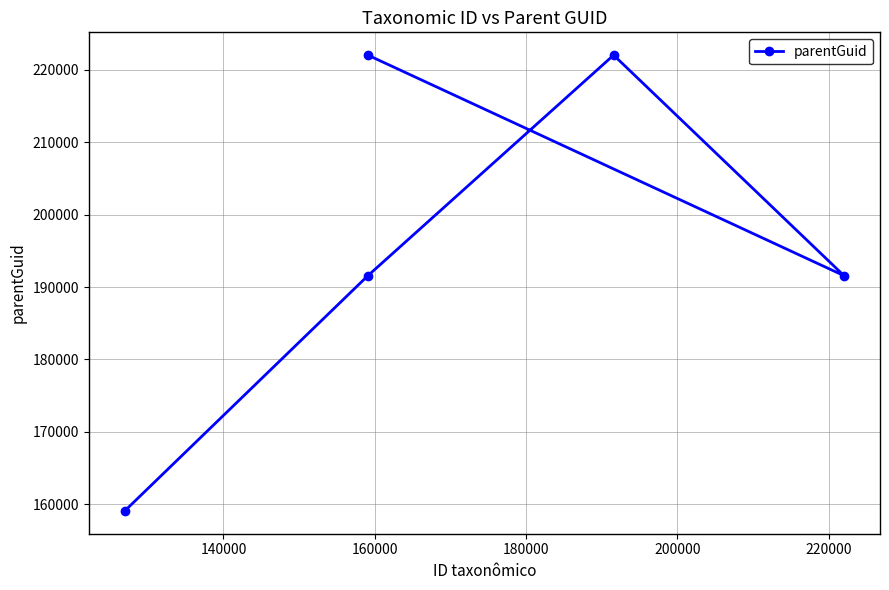

What is the value of the 3rd point from the left?

222017